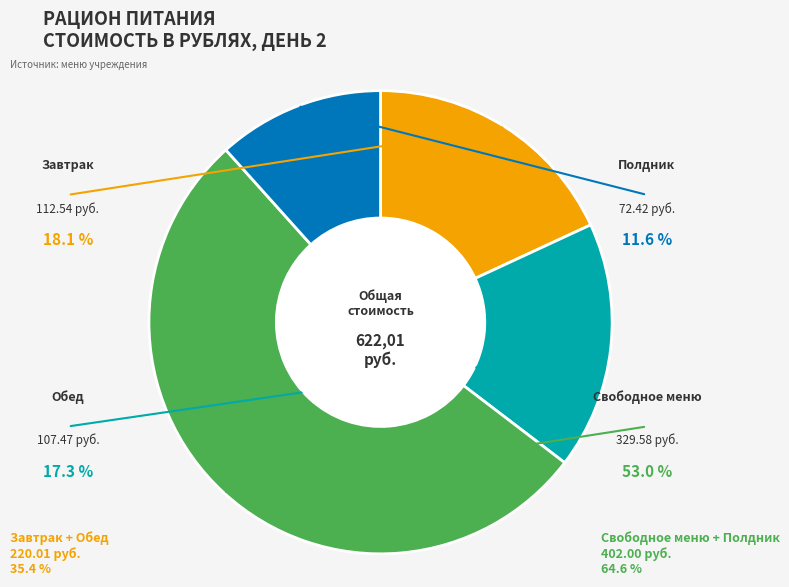

What is the change in value from Завтрак to Свободное меню?

+217.0